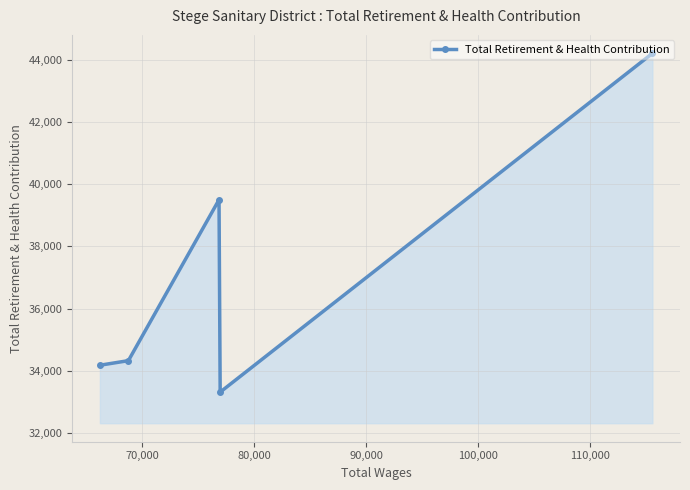

What is the smallest value displayed?

33314